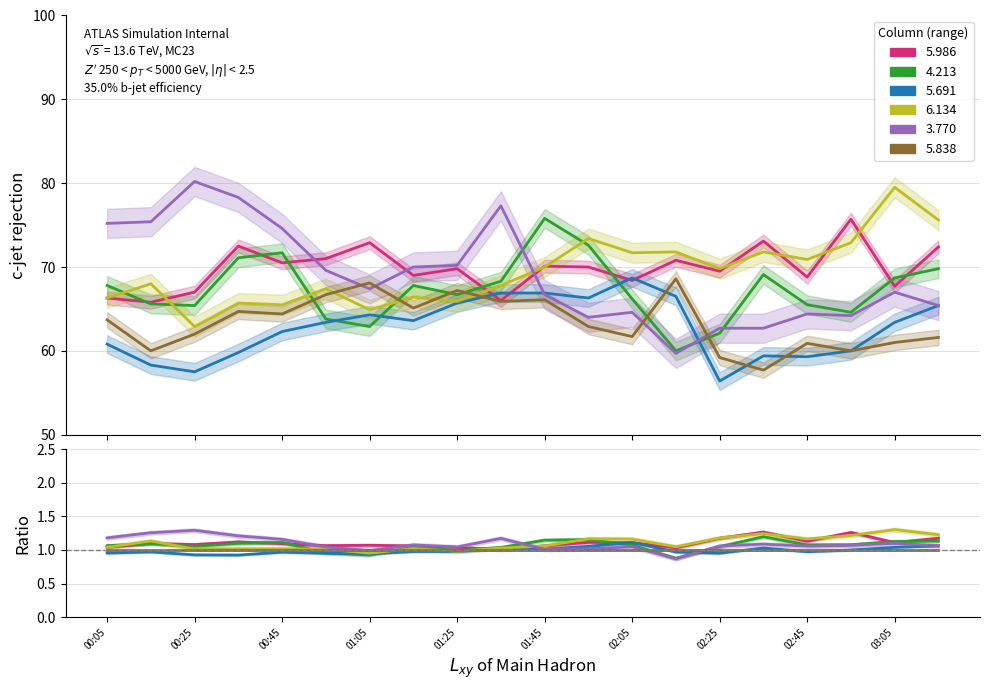

What is the maximum value shown in the chart?

80.2